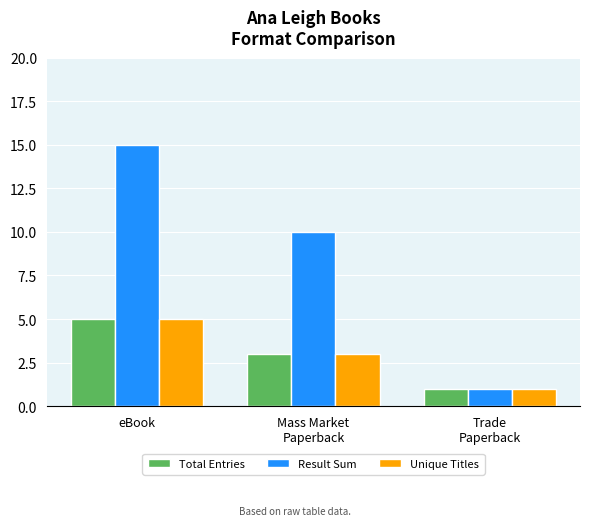

True or false: Unique Titles has a value of 3 at Mass Market
Paperback.

True